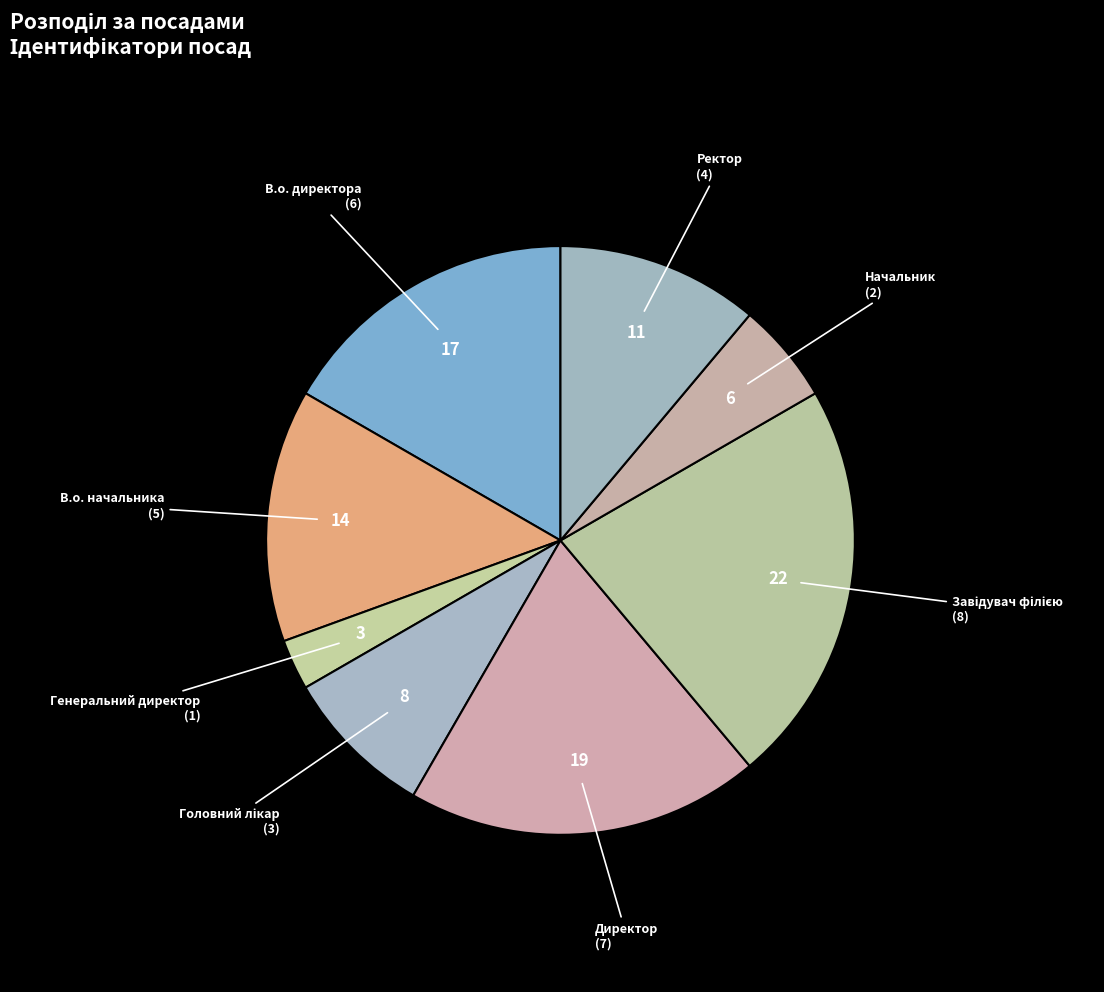

Which category has the biggest portion of the pie?

Завідувач філією